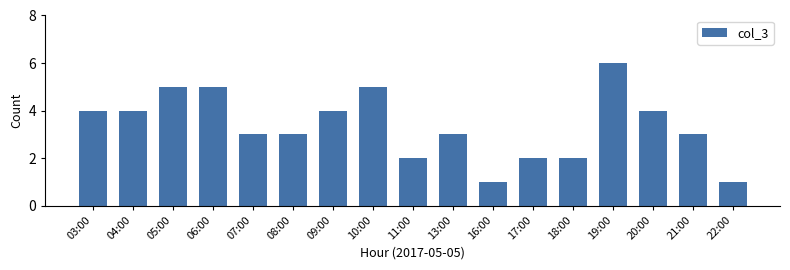

What is the minimum value shown in the chart?

1